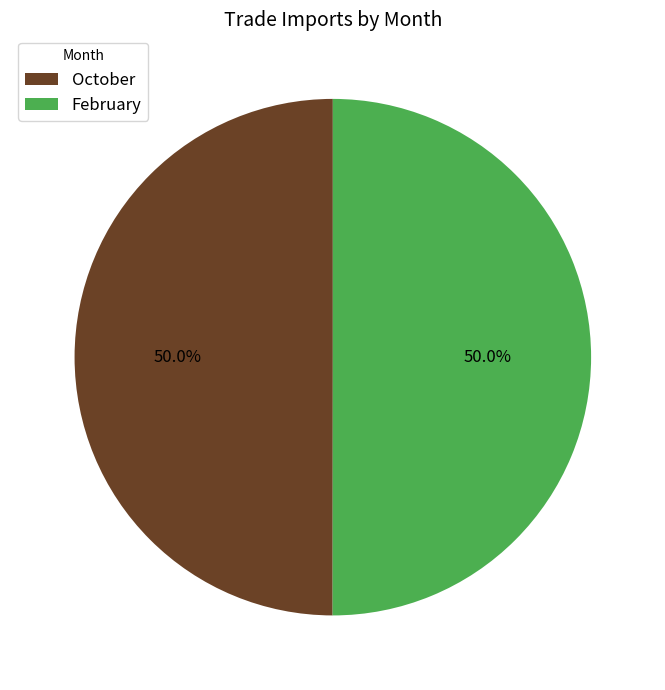

What percentage do February and October together represent?

100.0%